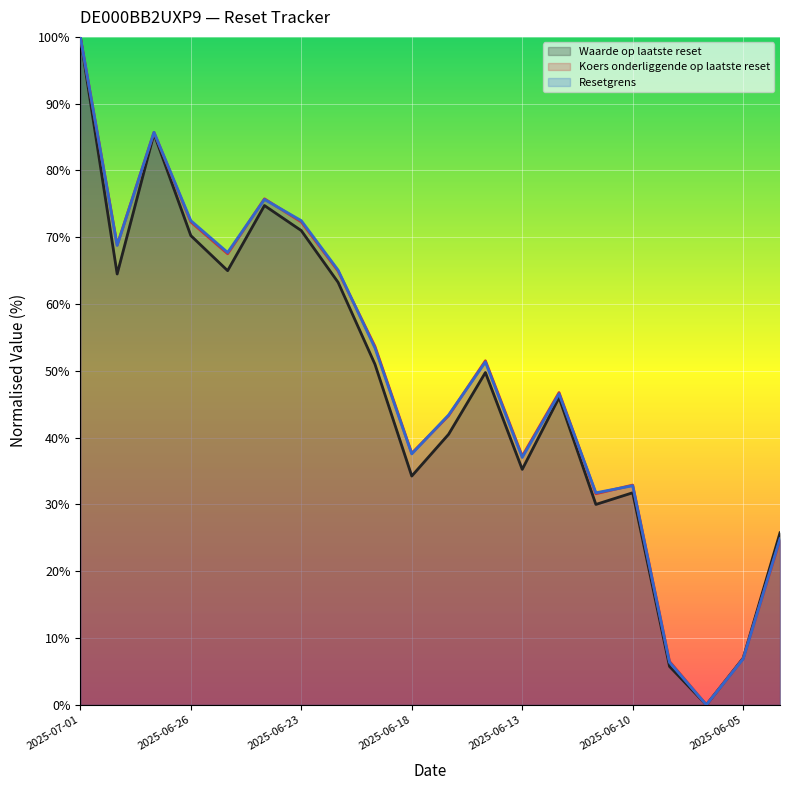

What are all the series names shown in the legend?

Waarde op laatste reset, Koers onderliggende op laatste reset, Resetgrens